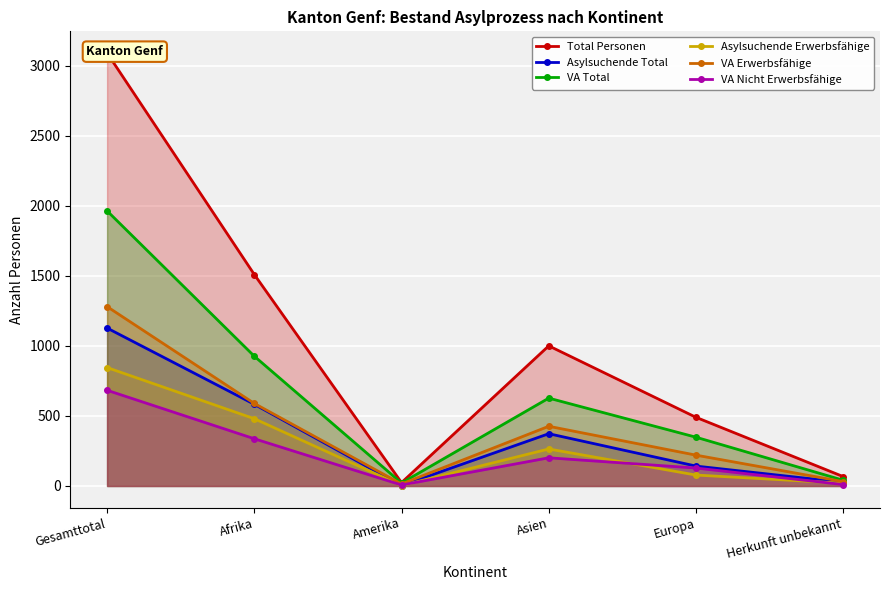

The value of VA Nicht Erwerbsfähige at Asien is 201. True or false?

True